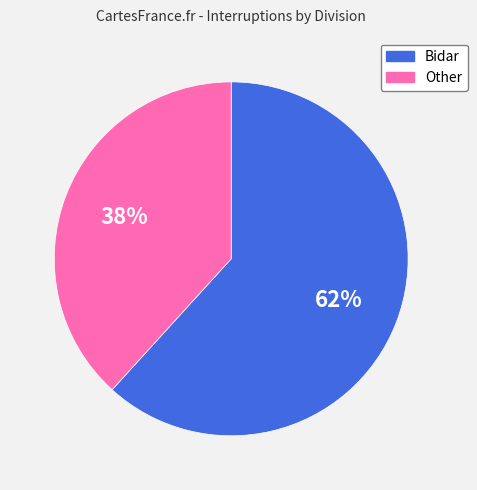

Count the number of slices in the pie.

2